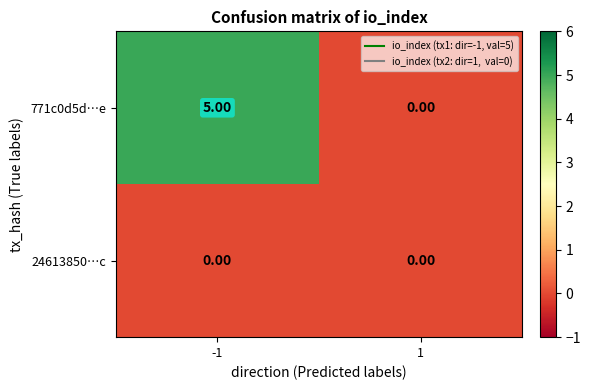

What is the difference between the maximum and minimum values in the 771c0d5d…e series?

5